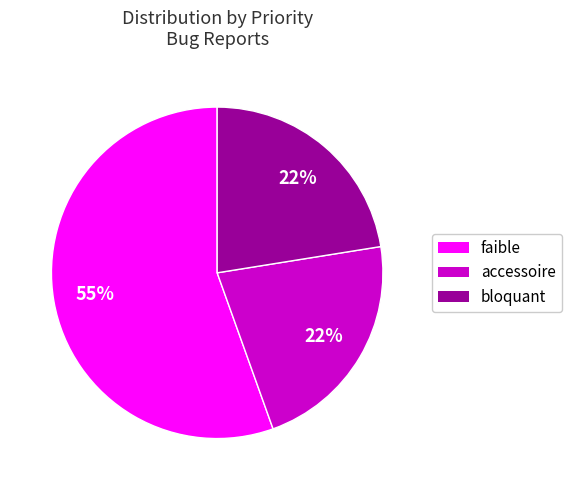

To the nearest percent, what is the difference between the largest and smallest slice percentages?

33%